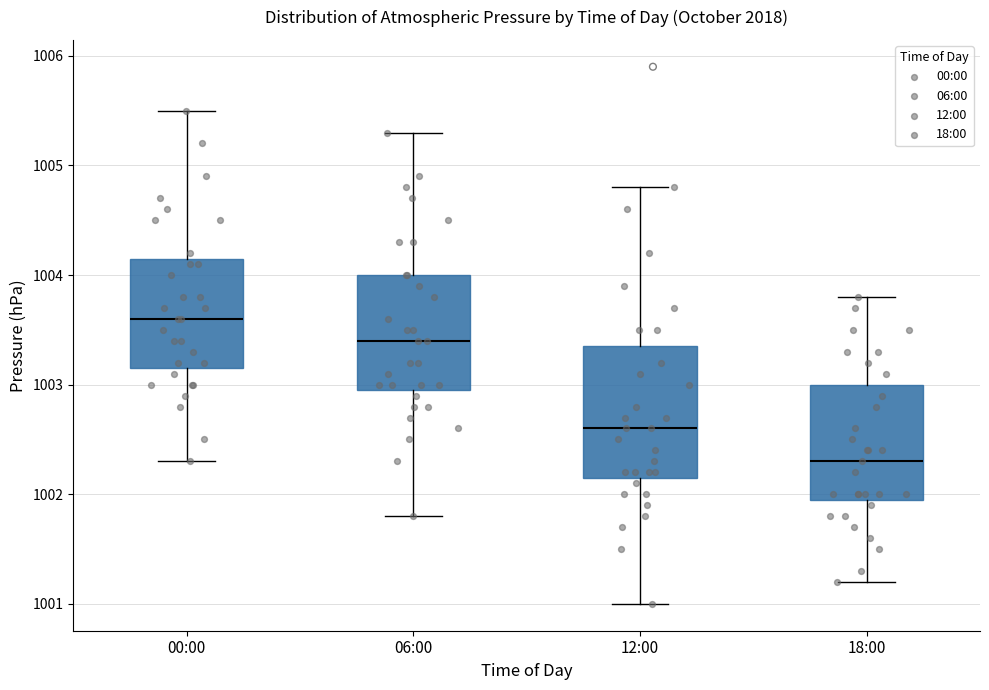

Which box has the highest median line?

00:00